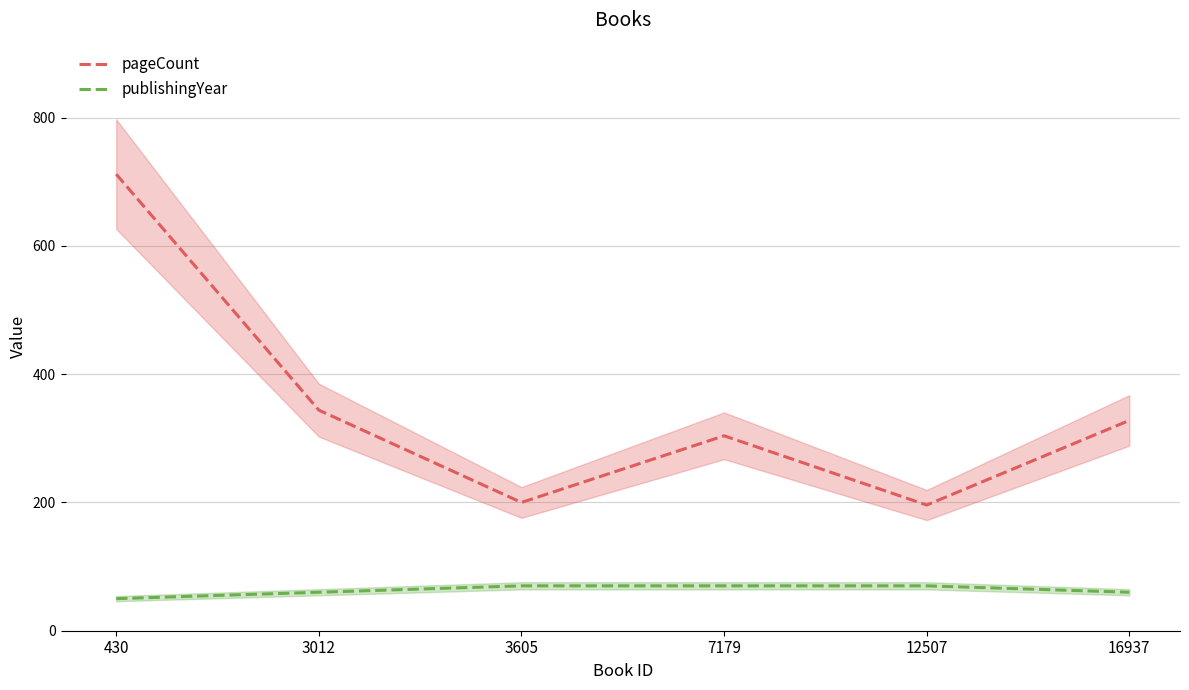

What is the sum of the publishingYear values at 3605 and 7179?

140